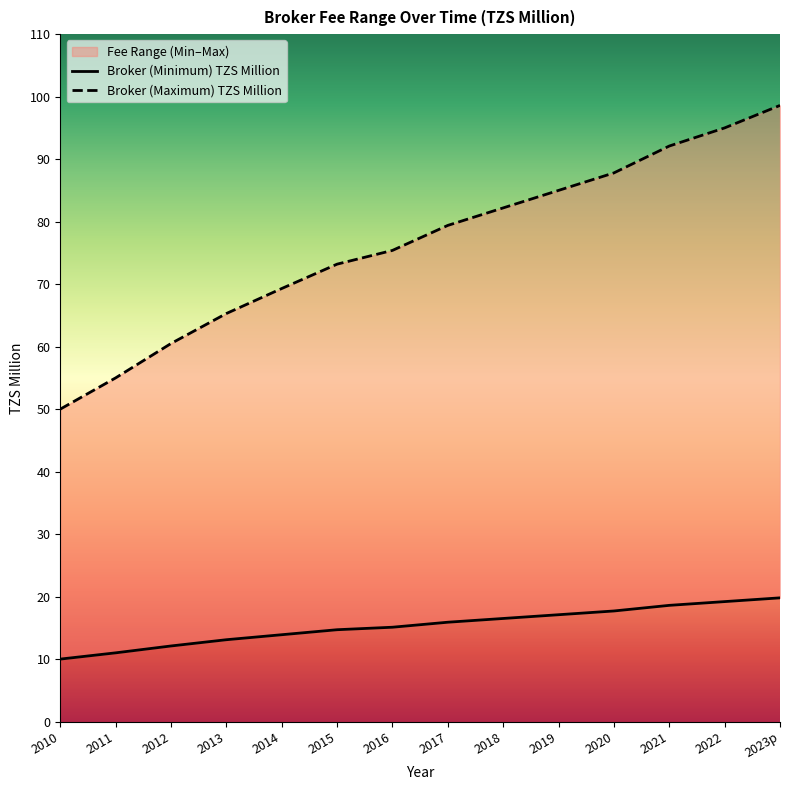

Reading left to right, transcribe all the data shown in this chart.

Broker (Minimum) TZS Million: 10.0	11.0	12.1	13.1	13.9	14.7	15.1	15.9	16.5	17.1	17.7	18.6	19.2	19.8
Broker (Maximum) TZS Million: 50.0	55.0	60.5	65.3	69.3	73.2	75.4	79.4	82.2	85.0	87.8	92.1	95.0	98.6